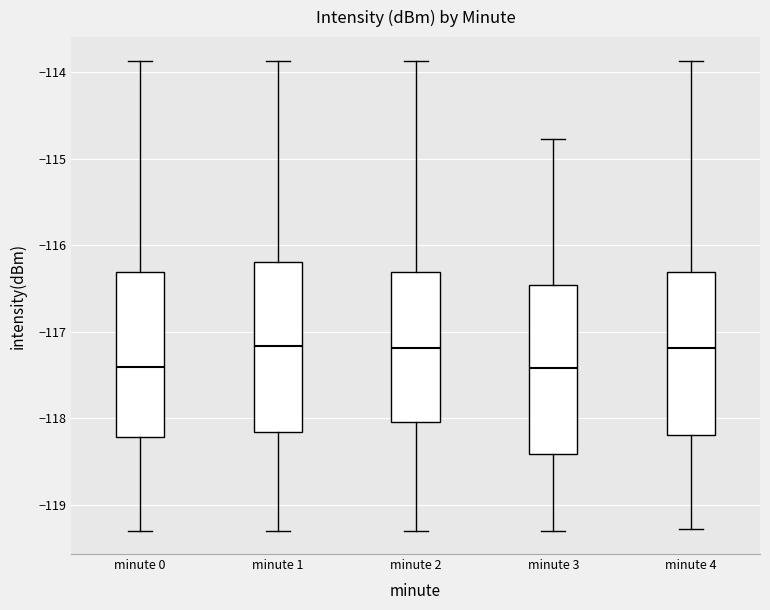

Reading left to right, read every box against the y-axis: the position of its median line, the range the box covers, and the ends of its whiskers. The values are not printed on the chart, so give them approximately, as read against the axis.

minute 0: median -117.4, box -118.2 to -116.3, whiskers -119.3 to -113.9
minute 1: median -117.2, box -118.2 to -116.2, whiskers -119.3 to -113.9
minute 2: median -117.2, box -118.0 to -116.3, whiskers -119.3 to -113.9
minute 3: median -117.4, box -118.4 to -116.5, whiskers -119.3 to -114.8
minute 4: median -117.2, box -118.2 to -116.3, whiskers -119.3 to -113.9